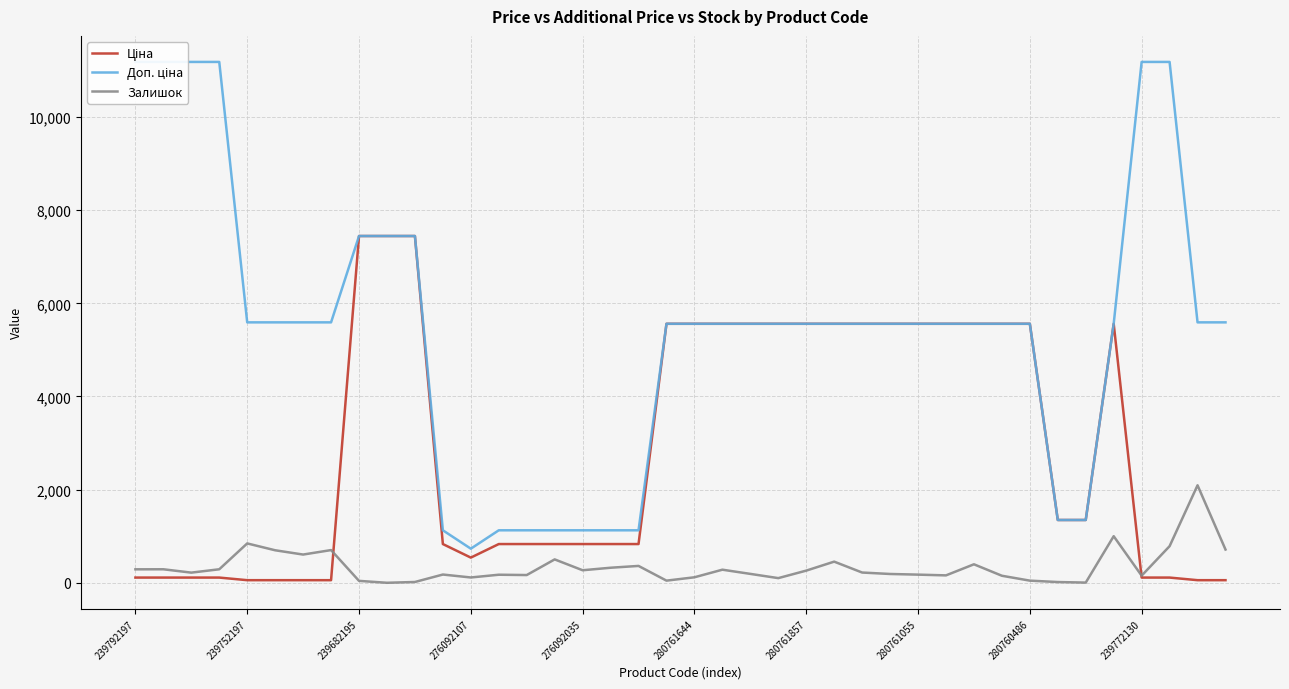

Is the value of Ціна at 21 greater than the value of Доп. ціна at 14?

Yes